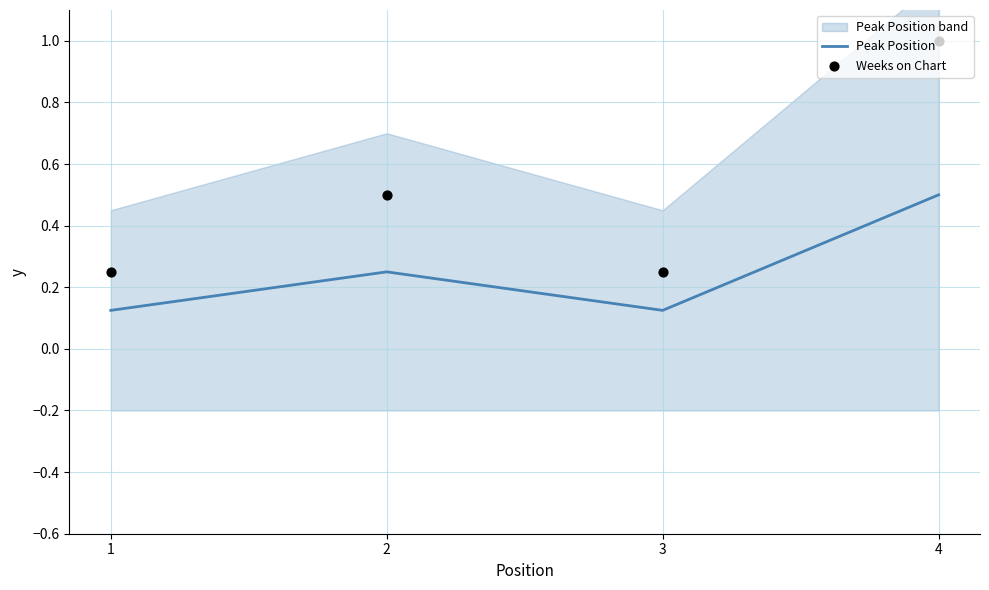

What are all the series names shown in the legend?

Peak Position, Weeks on Chart